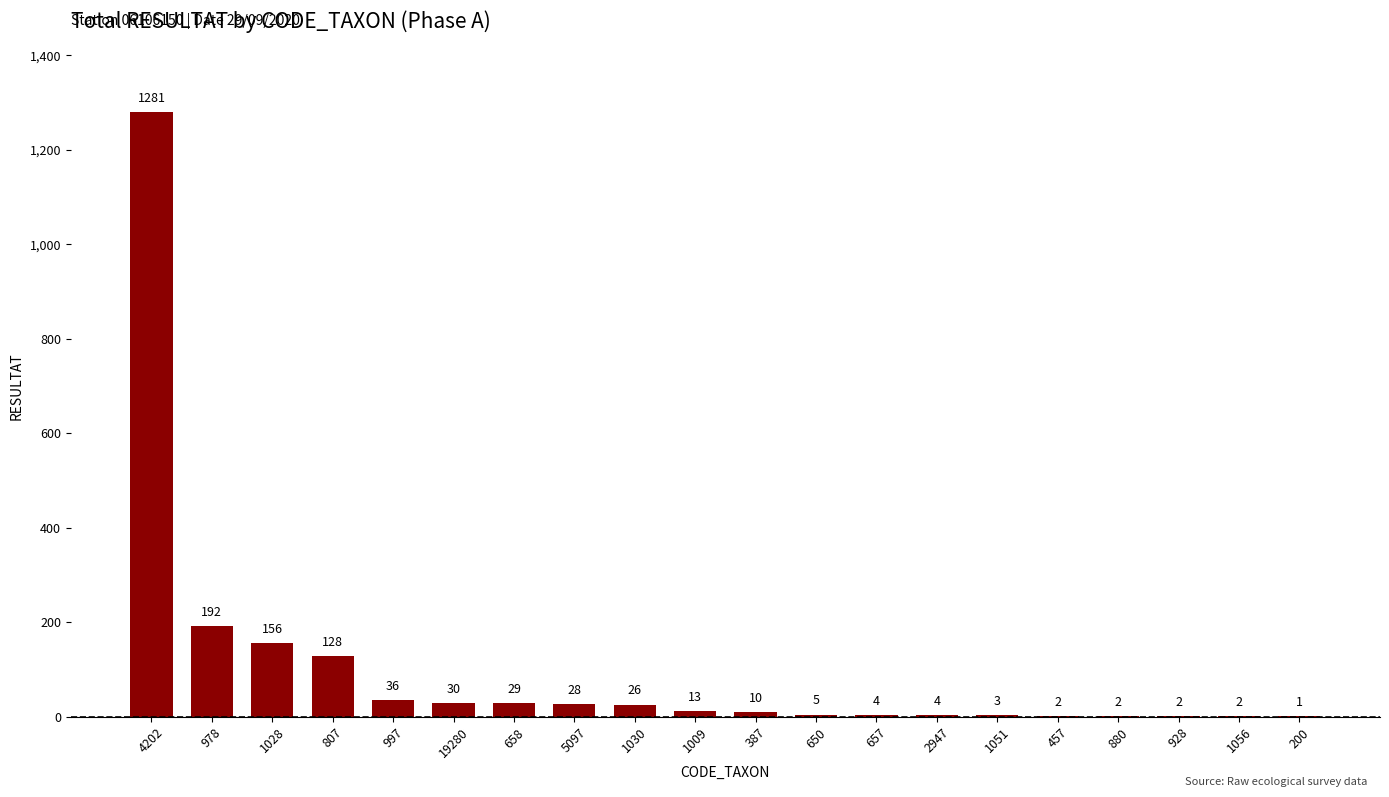

Where is the data nearest to the value 641?

978